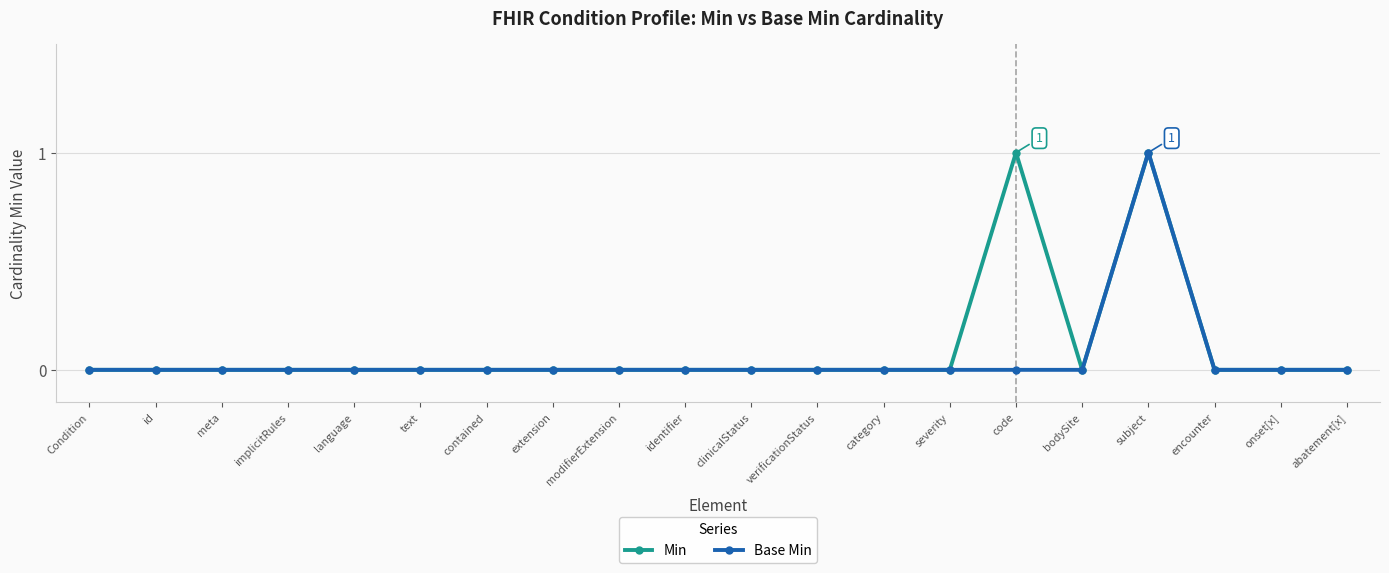

The Min series shows 0 at meta. True or false?

True